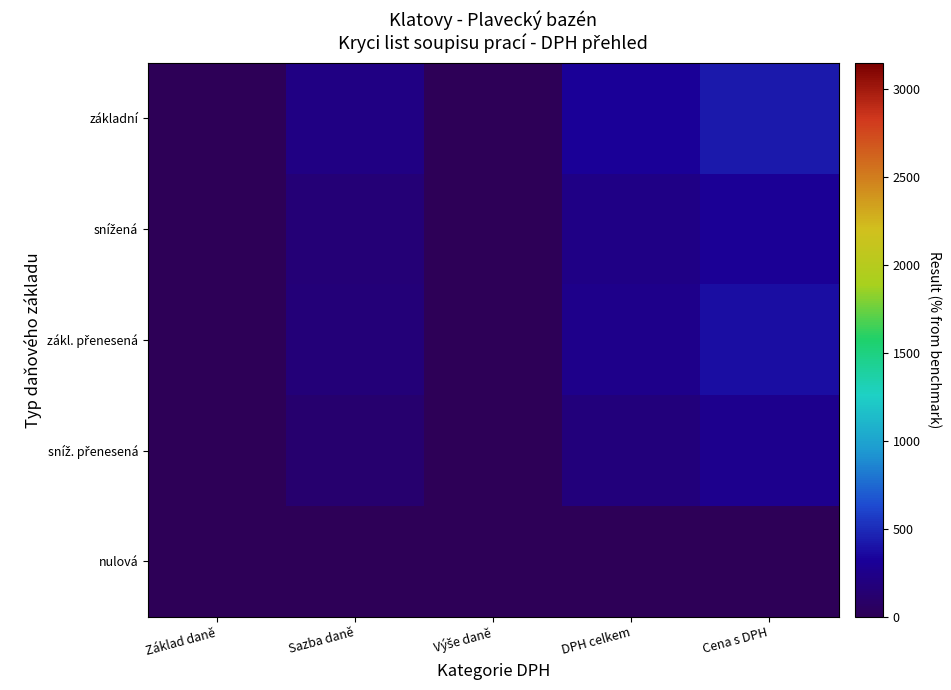

Rank the series at Základ daně from lowest to highest value.

základní, snížená, zákl. přenesená, sníž. přenesená, nulová